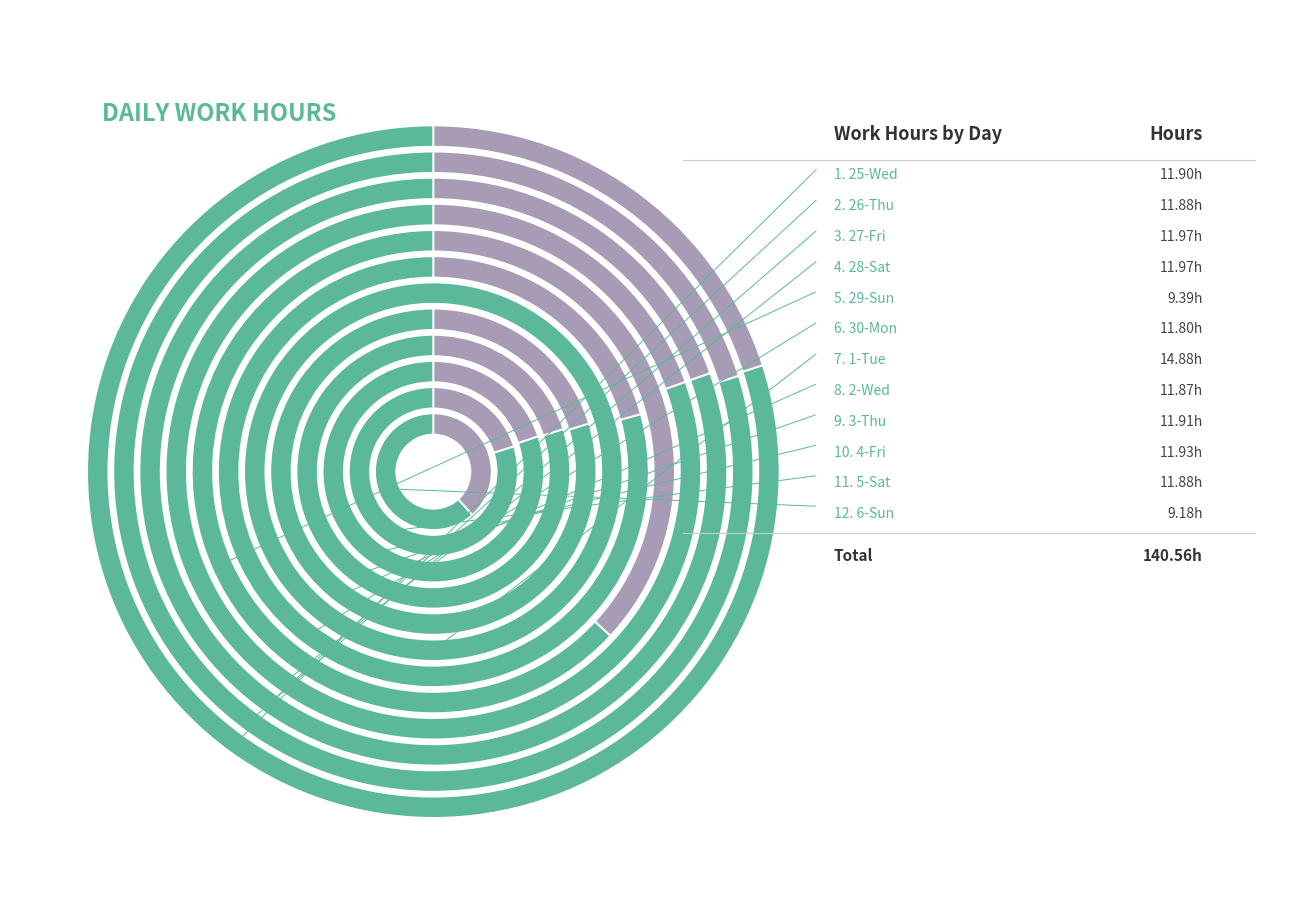

Rank the categories by value from lowest to highest.

6-Sun, 29-Sun, 30-Mon, 2-Wed, 26-Thu, 5-Sat, 25-Wed, 3-Thu, 4-Fri, 27-Fri, 28-Sat, 1-Tue